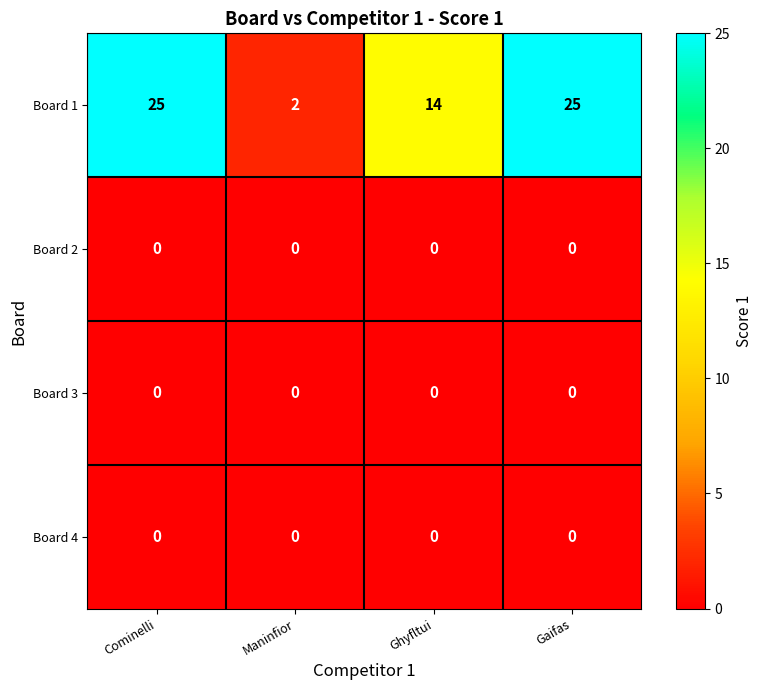

What is the highest value of the Board 1 series?

25